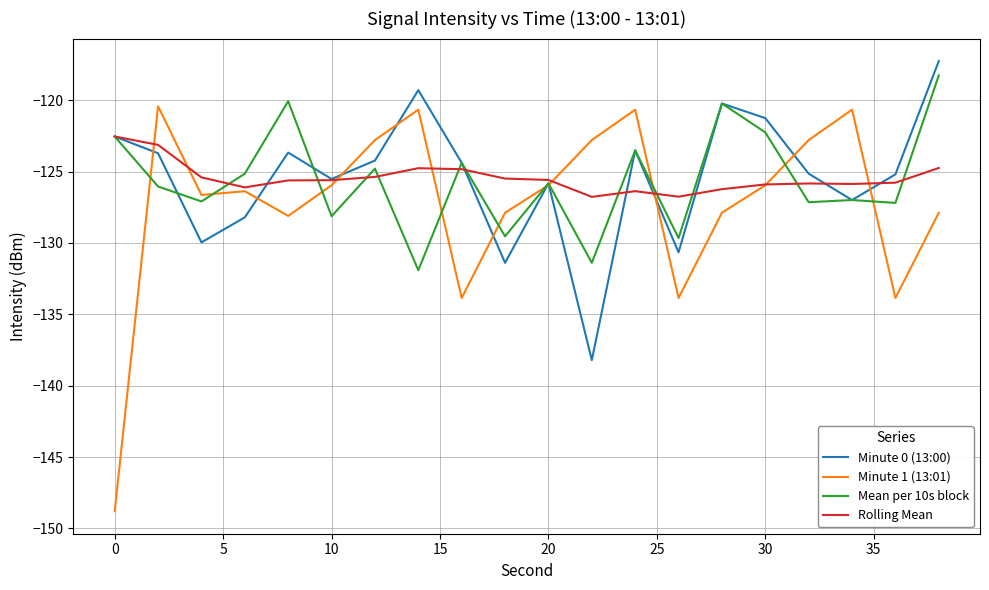

What is the difference between the maximum and minimum values in the Minute 0 (13:00) series?

21.0